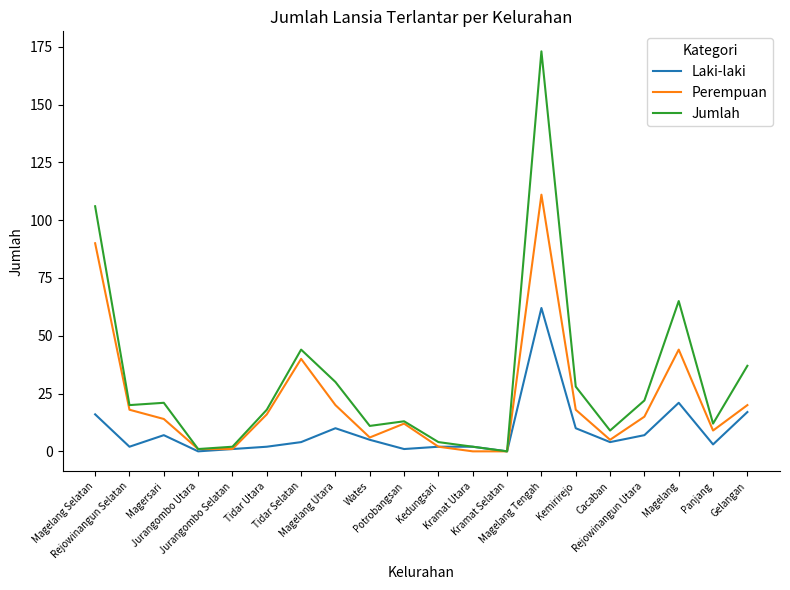

Which series has the largest total across all categories?

Jumlah